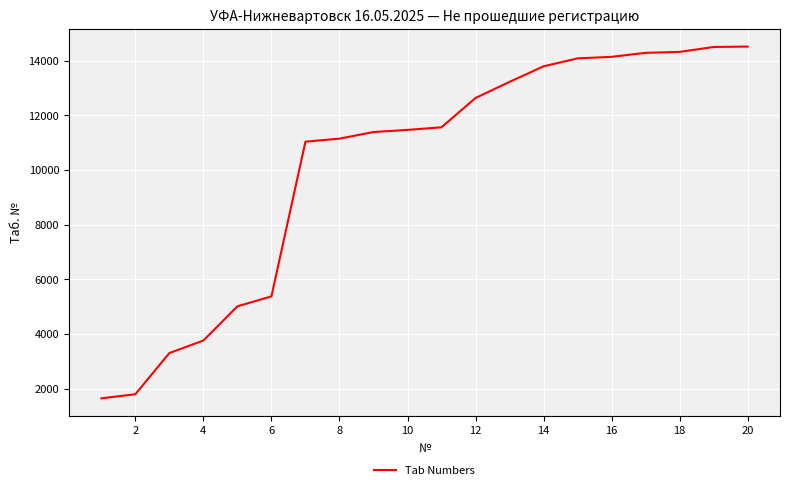

What is the maximum value shown in the chart?

14521